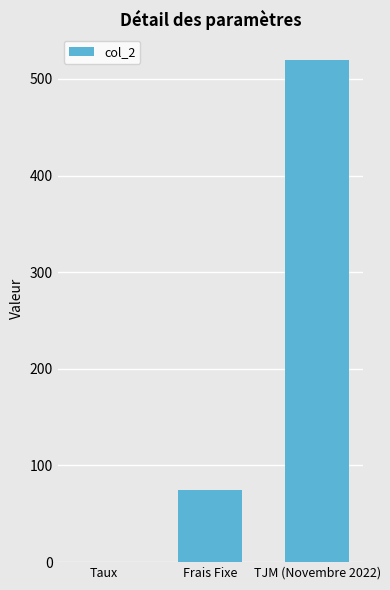

What is the maximum value shown in the chart?

520.0